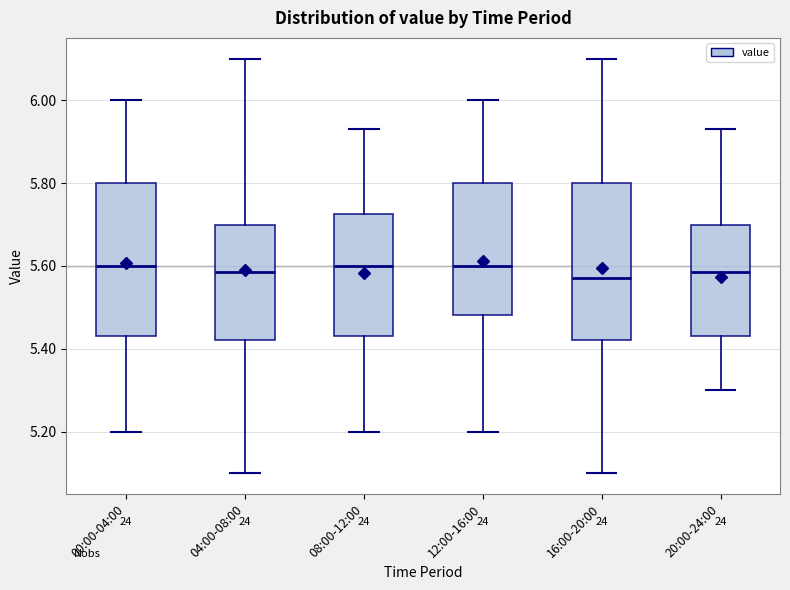

Reading left to right, transcribe this box plot: for each box, give where its median line is, the range the box spans, and where its two whiskers end, as read against the y-axis. The values are not printed on the chart, so give them approximately, as read against the axis.

00:00-04:00: median 5.60, box 5.44 to 5.80, whiskers 5.20 to 6.00
04:00-08:00: median 5.58, box 5.42 to 5.70, whiskers 5.10 to 6.10
08:00-12:00: median 5.60, box 5.44 to 5.72, whiskers 5.20 to 5.94
12:00-16:00: median 5.60, box 5.48 to 5.80, whiskers 5.20 to 6.00
16:00-20:00: median 5.58, box 5.42 to 5.80, whiskers 5.10 to 6.10
20:00-24:00: median 5.58, box 5.44 to 5.70, whiskers 5.30 to 5.94